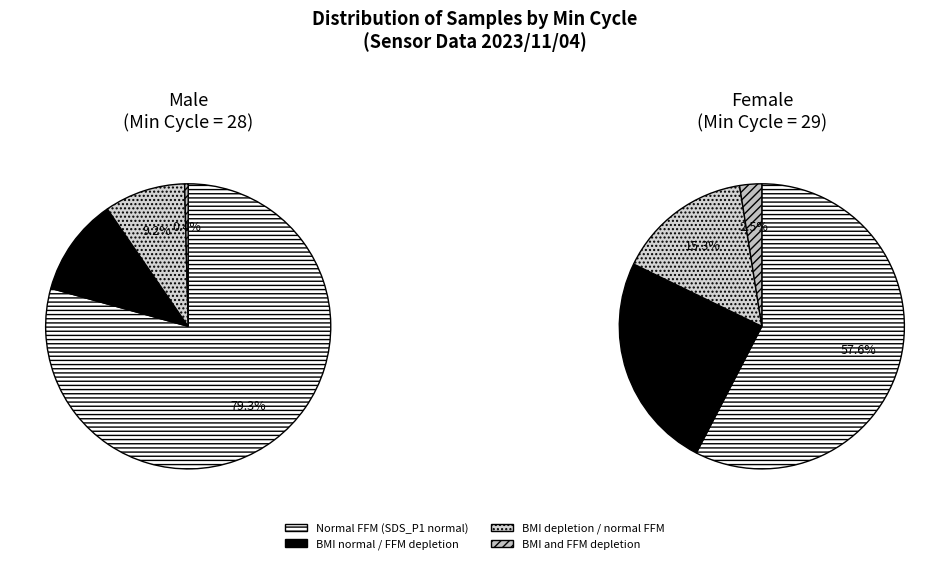

The 14 slice represents 2% of the pie. True or false?

True